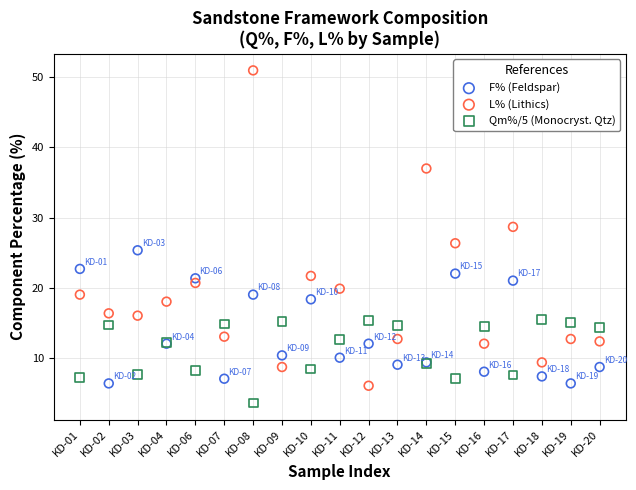

Which series contains the highest Y value?

L% (Lithics)